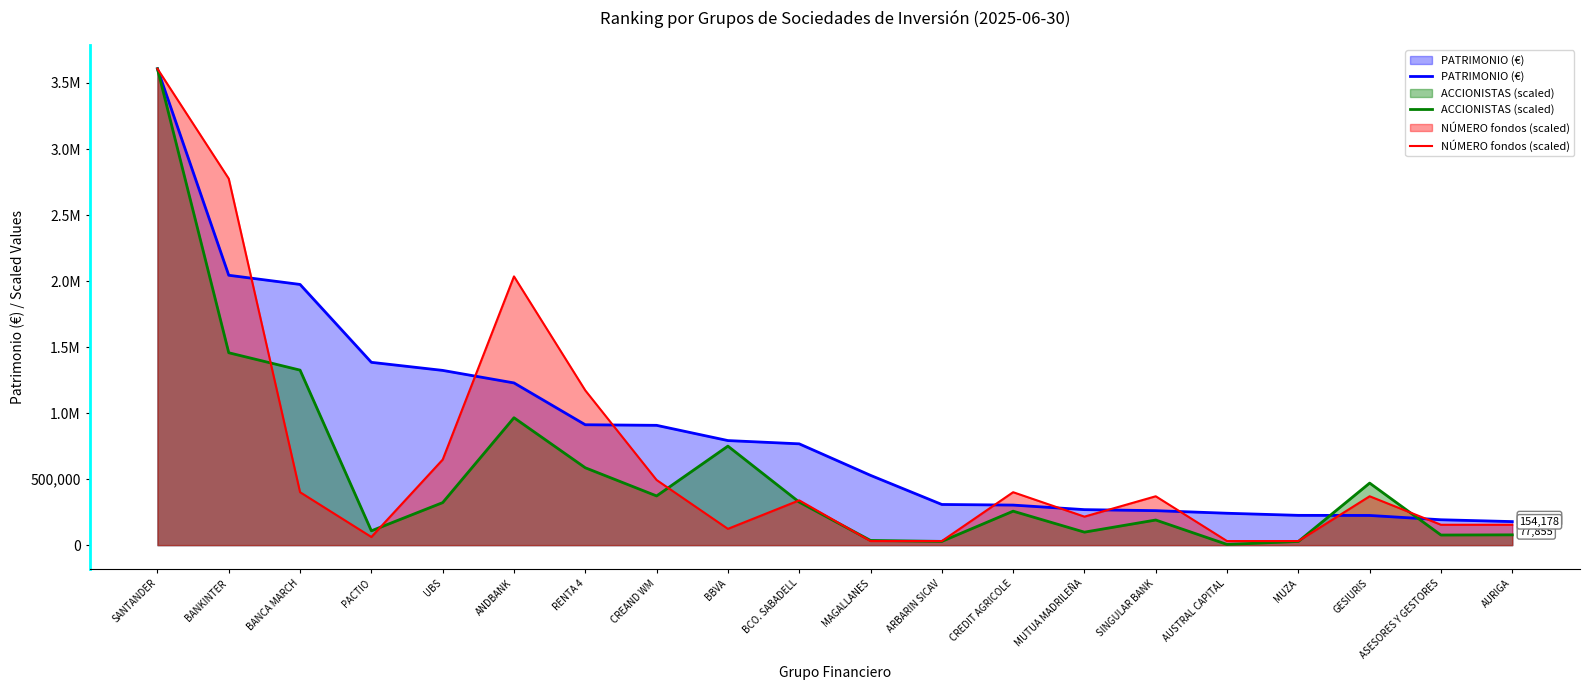

Where does the ACCIONISTAS (scaled) series first go above 322048?

SANTANDER